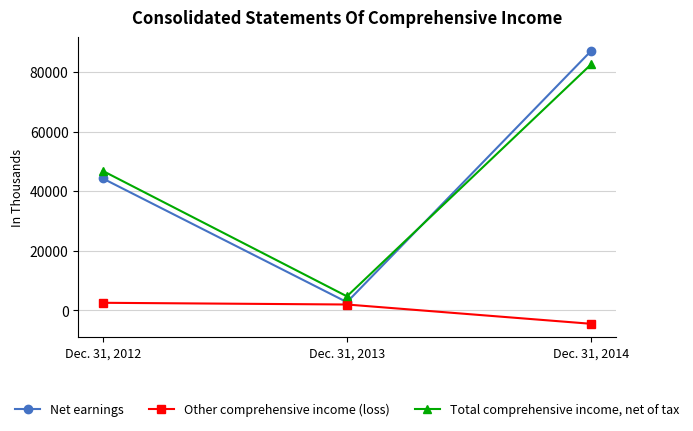

At which category is the sum across all series the highest?

Dec. 31, 2014